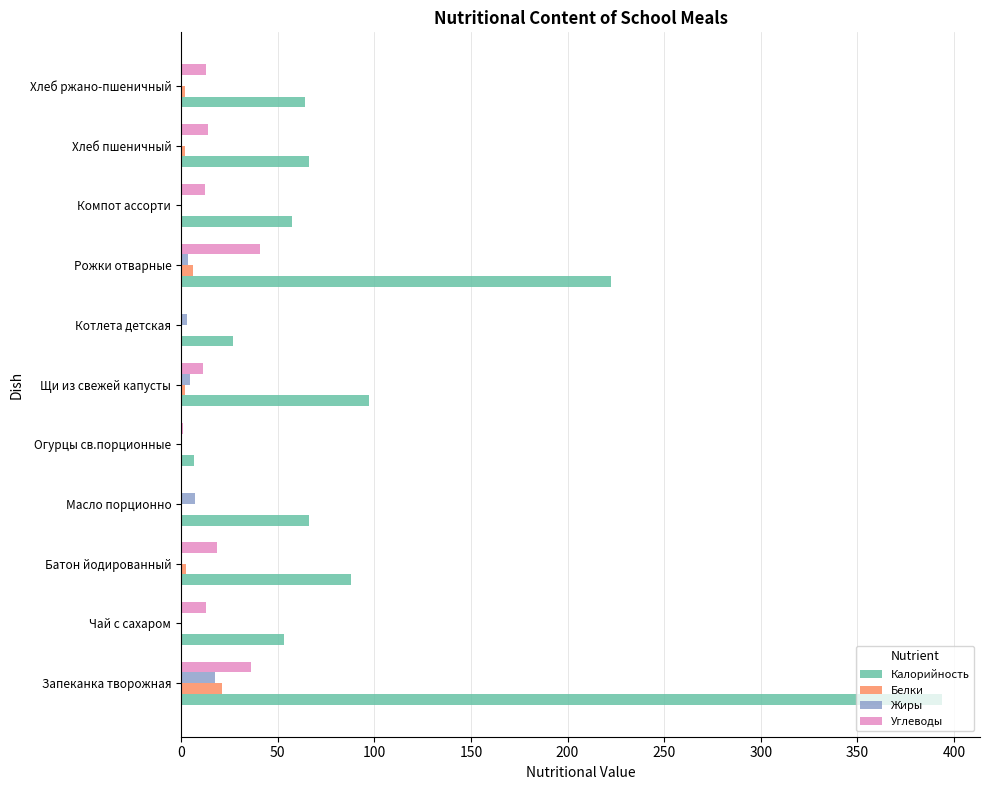

What is the greatest value displayed?

393.8